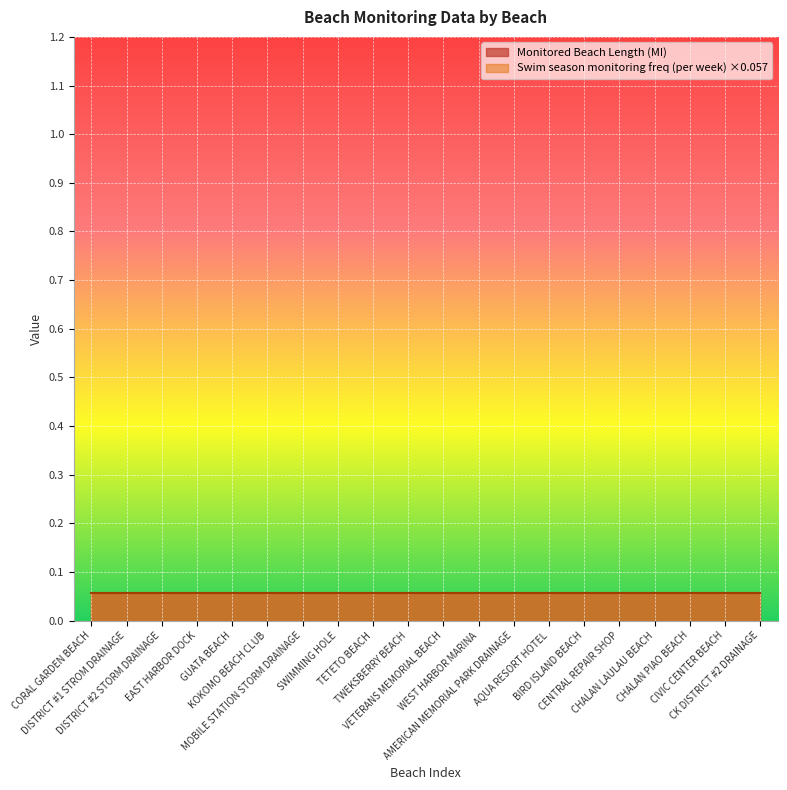

What position from the left is SWIMMING HOLE?

8